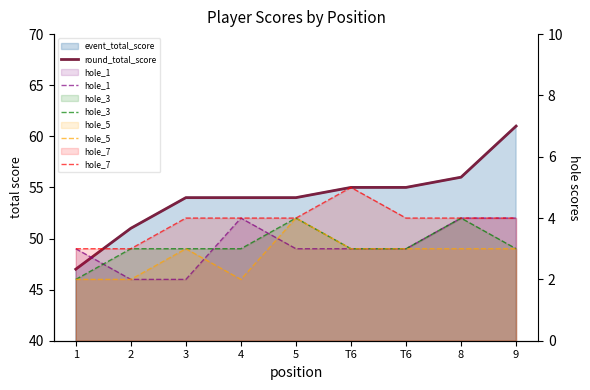

Reading left to right, extract all data points from this chart.

round_total_score: 1=47	2=51	3=54	4=54	5=54	T6=55	T6=55	8=56	9=61
hole_1: 1=3	2=2	3=2	4=4	5=3	T6=3	T6=3	8=4	9=4
hole_3: 1=2	2=3	3=3	4=3	5=4	T6=3	T6=3	8=4	9=3
hole_5: 1=2	2=2	3=3	4=2	5=4	T6=3	T6=3	8=3	9=3
hole_7: 1=3	2=3	3=4	4=4	5=4	T6=5	T6=4	8=4	9=4